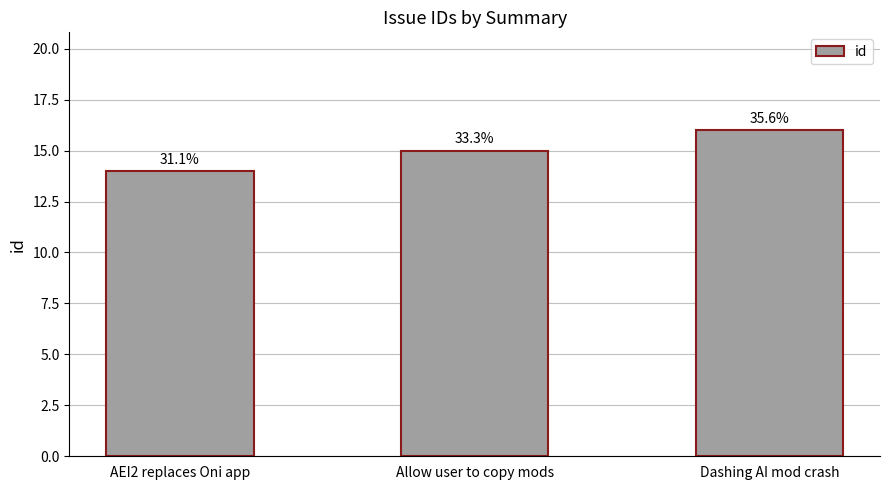

Does the chart contain any negative values?

No